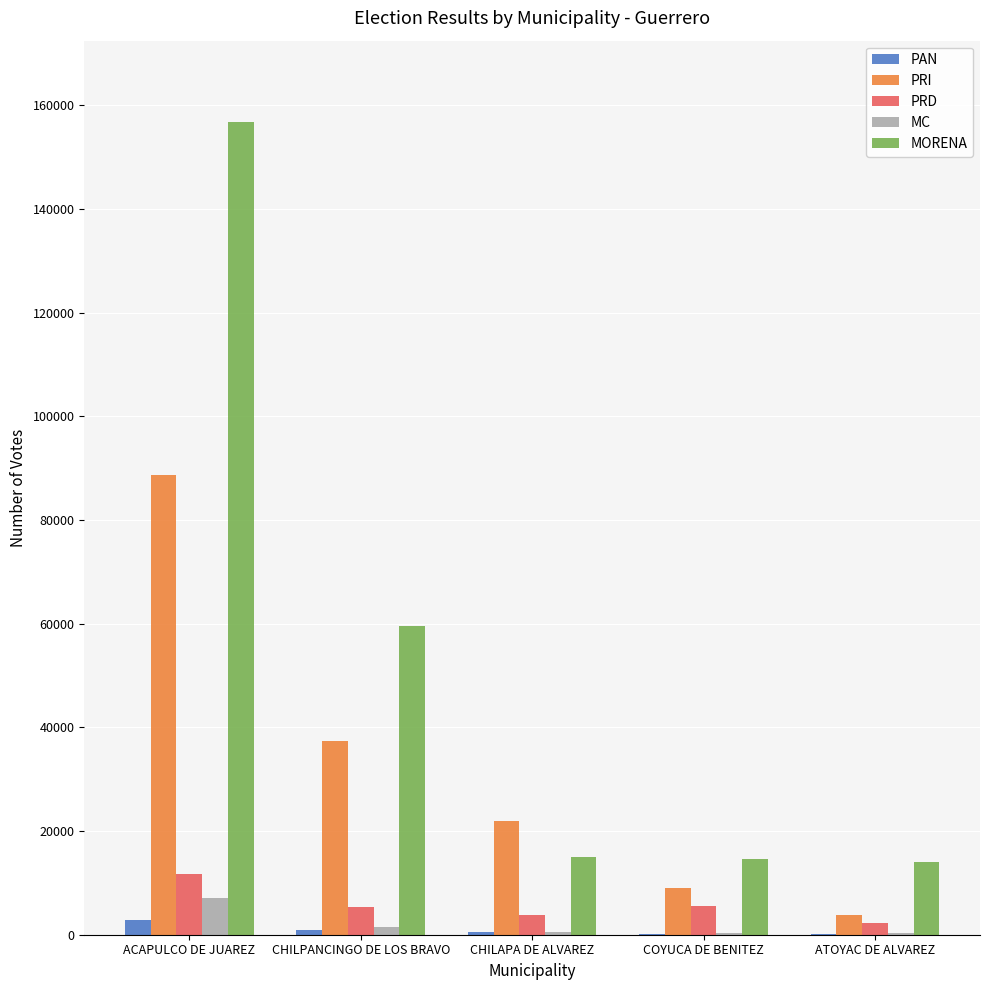

Is it true that MORENA equals 22521 at COYUCA DE BENITEZ?

False